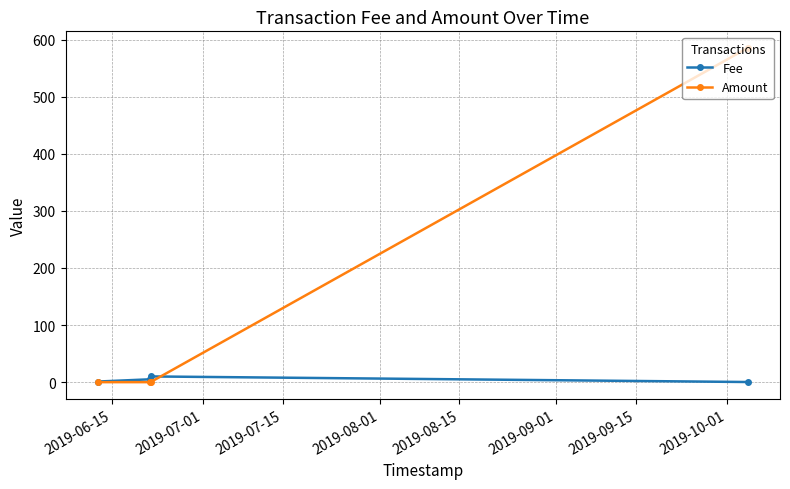

Which series has the largest range (max minus min)?

Amount